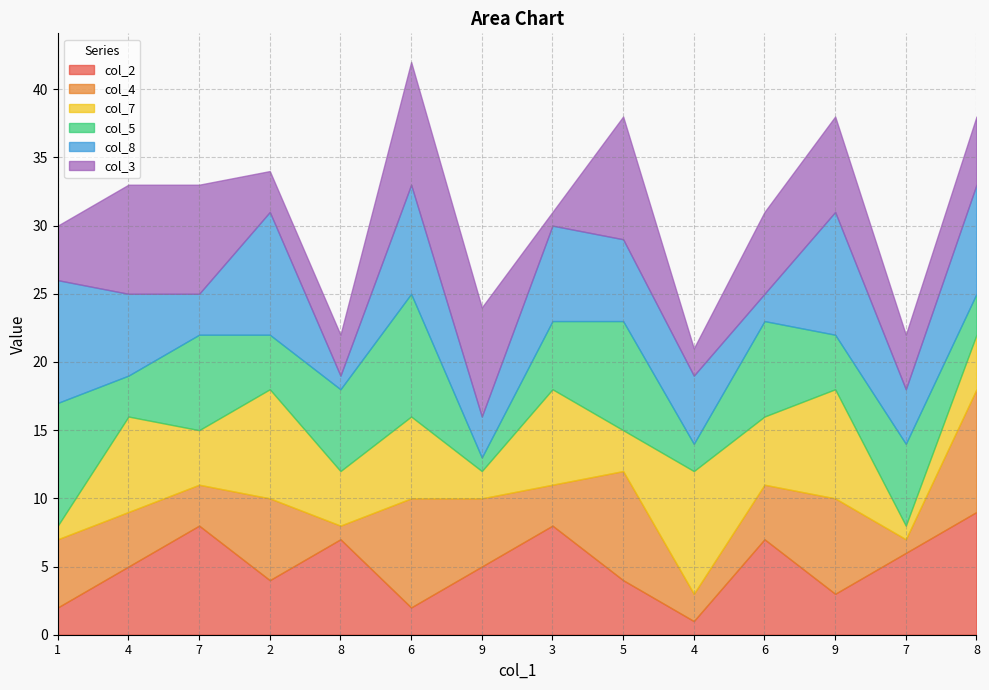

Which series has the largest total across all categories?

col_8